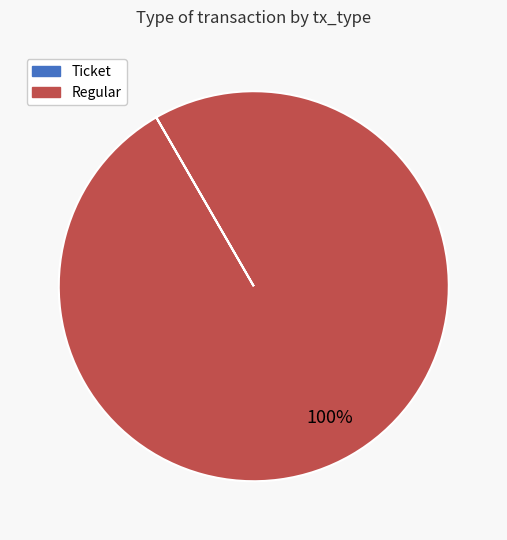

Which category has the biggest portion of the pie?

Regular